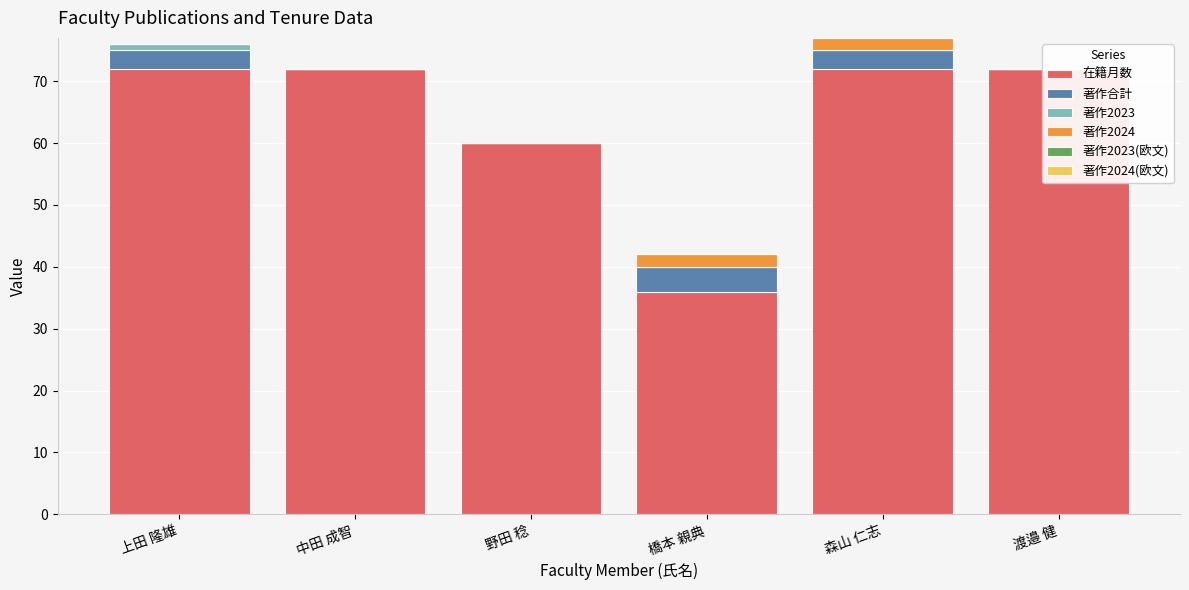

Between 中田 成智 and 野田 稔, which is larger?

中田 成智